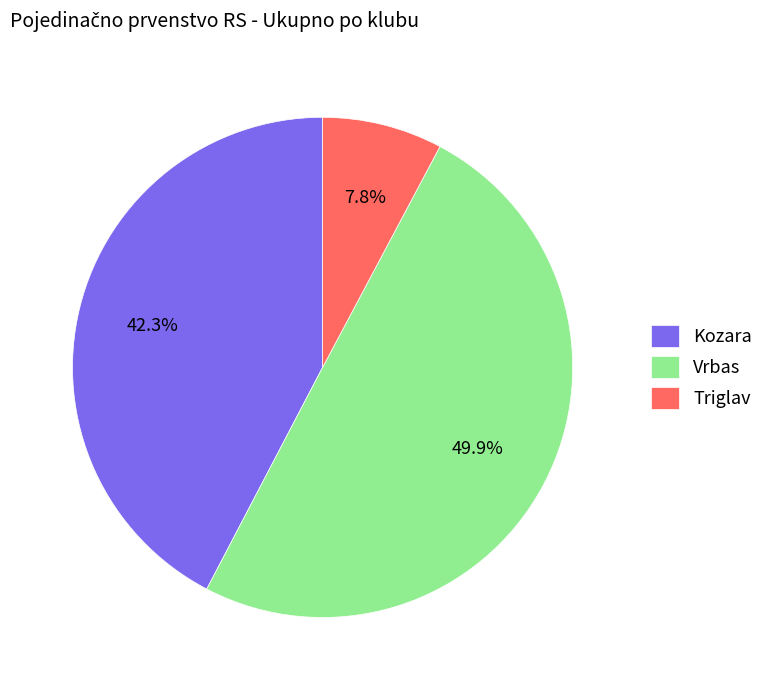

Between Triglav and Kozara, which is larger?

Kozara